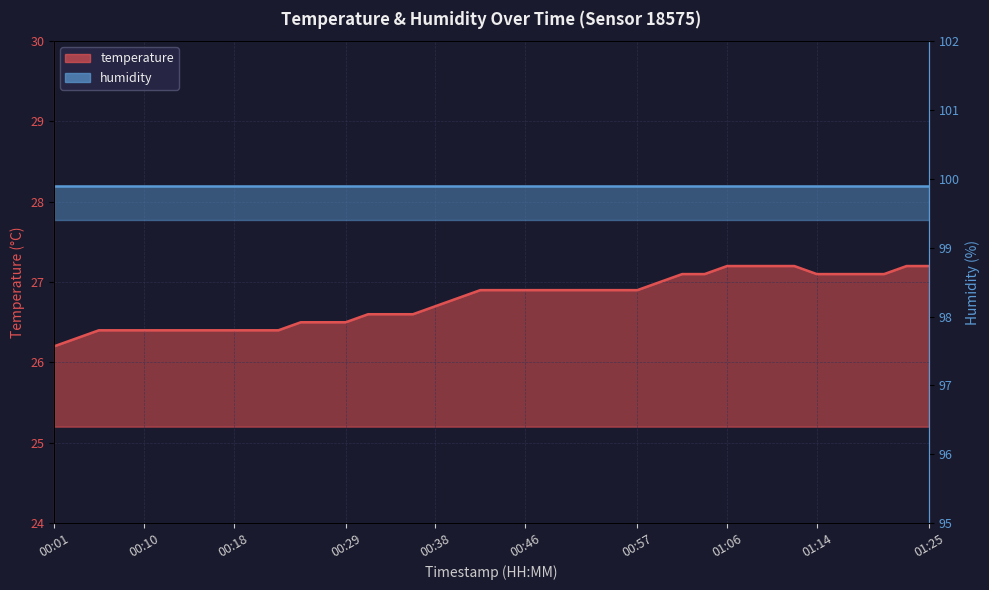

Reading left to right, list all the values displayed in this chart.

26.2	26.3	26.4	26.4	26.4	26.4	26.4	26.4	26.4	26.4	26.4	26.5	26.5	26.5	26.6	26.6	26.6	26.7	26.8	26.9	26.9	26.9	26.9	26.9	26.9	26.9	26.9	27.0	27.1	27.1	27.2	27.2	27.2	27.2	27.1	27.1	27.1	27.1	27.2	27.2